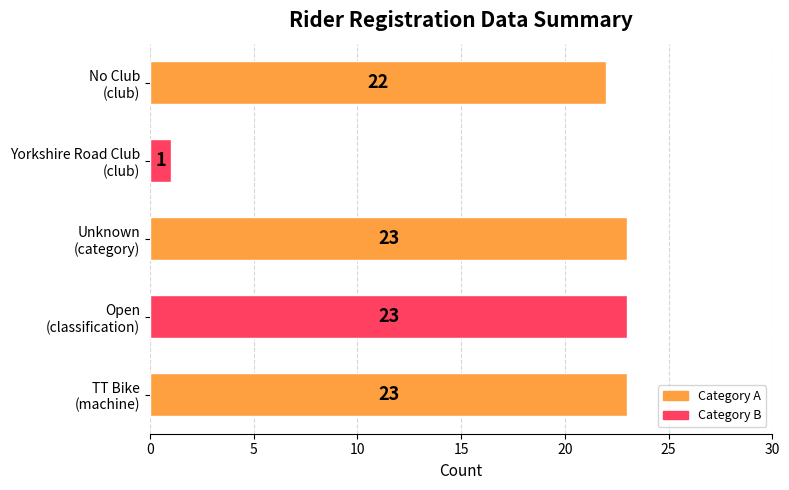

What is the greatest value displayed?

23